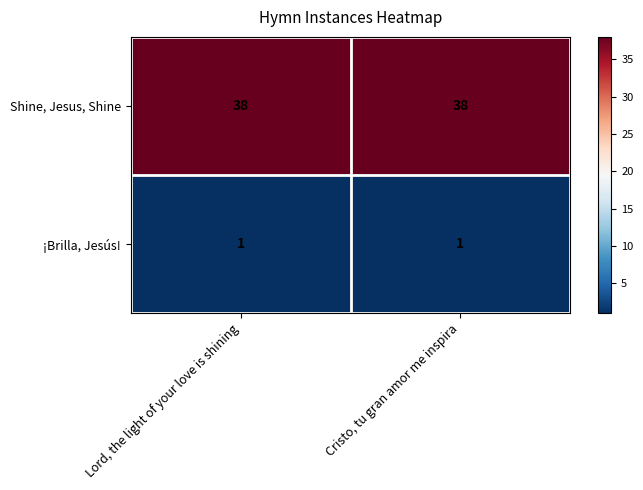

Is it true that ¡Brilla, Jesús! equals 1 at Cristo, tu gran amor me inspira?

True